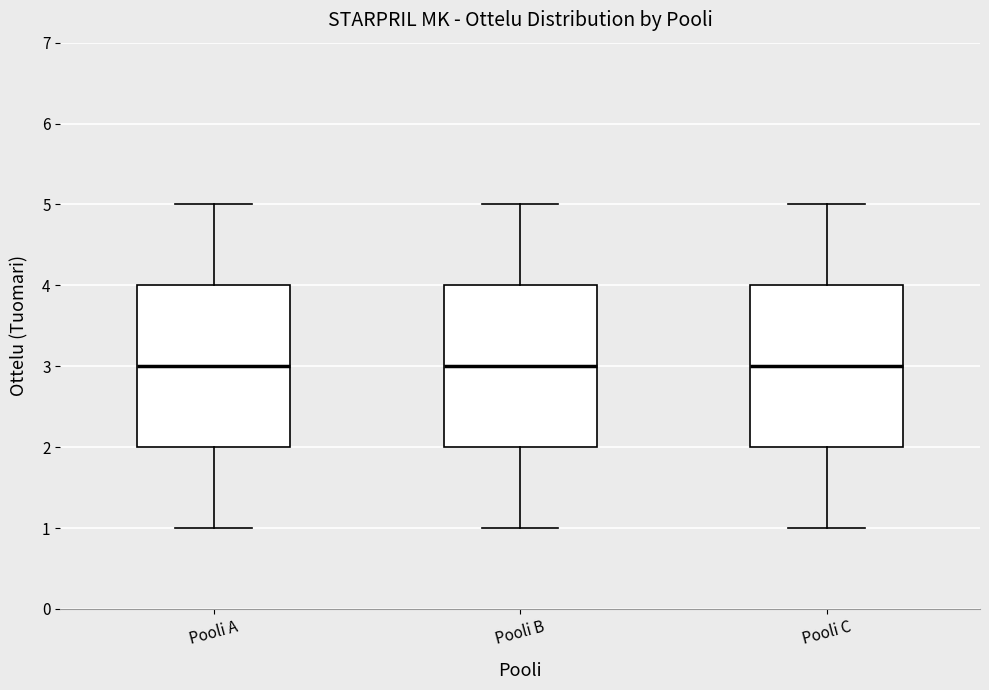

Reading left to right, transcribe this box plot: for each box, give where its median line is, the range the box spans, and where its two whiskers end, as read against the y-axis. The values are not printed on the chart, so give them approximately, as read against the axis.

Pooli A: median 3, box 2 to 4, whiskers 1 to 5
Pooli B: median 3, box 2 to 4, whiskers 1 to 5
Pooli C: median 3, box 2 to 4, whiskers 1 to 5